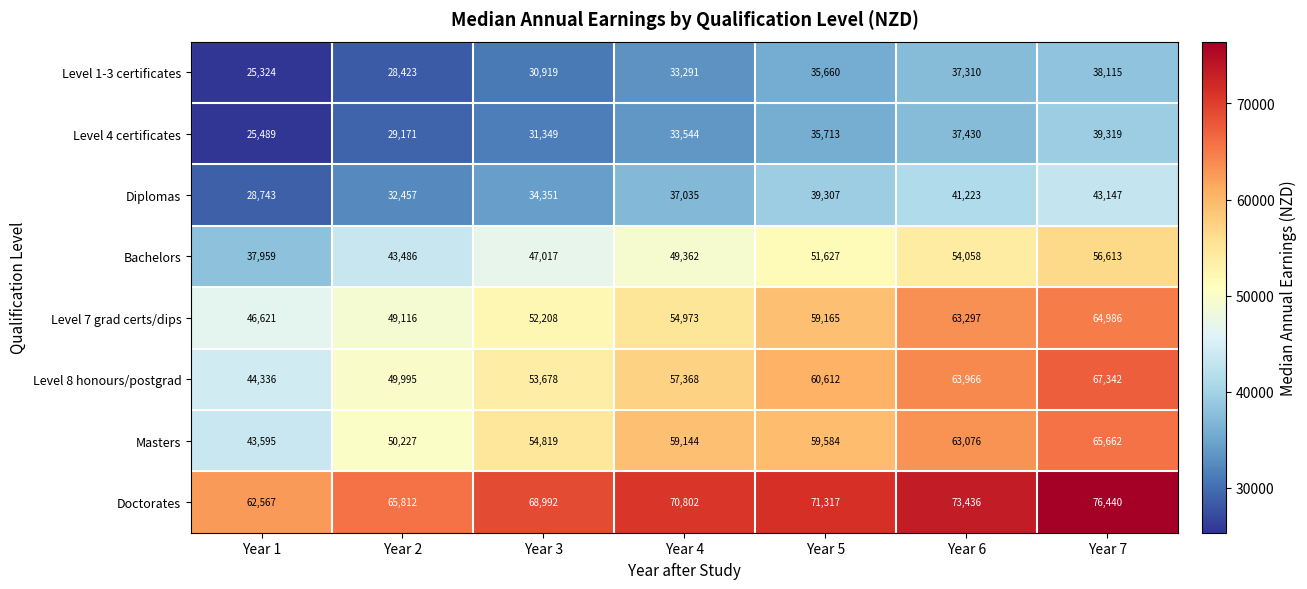

Read the Bachelors value at Year 2, to the nearest 100.

43500